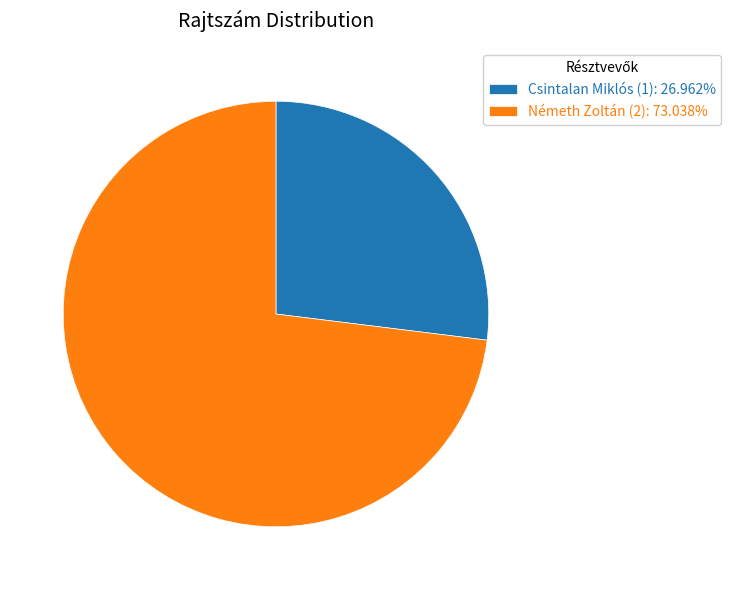

Which category accounts for the majority?

Németh Zoltán (2)